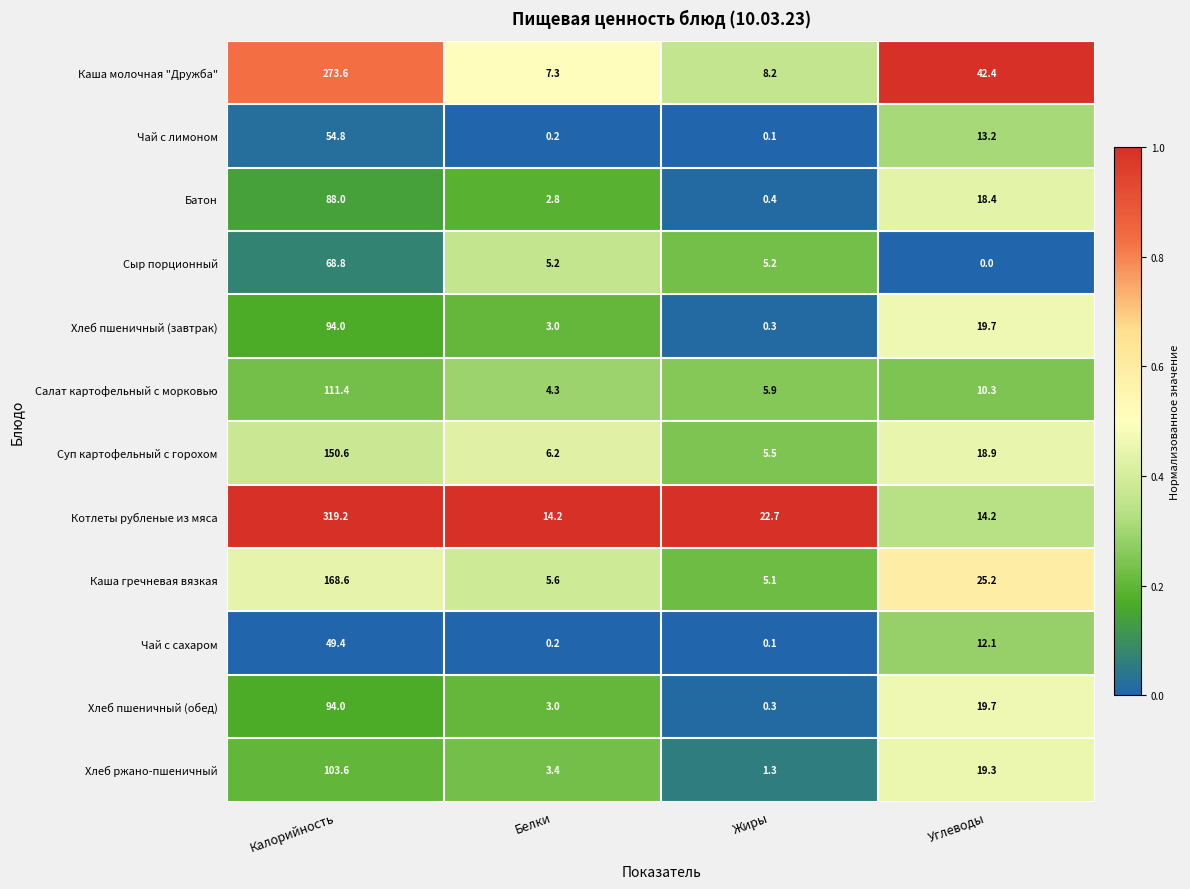

What is the difference between the second highest and minimum values in the Сыр порционный series?

5.2